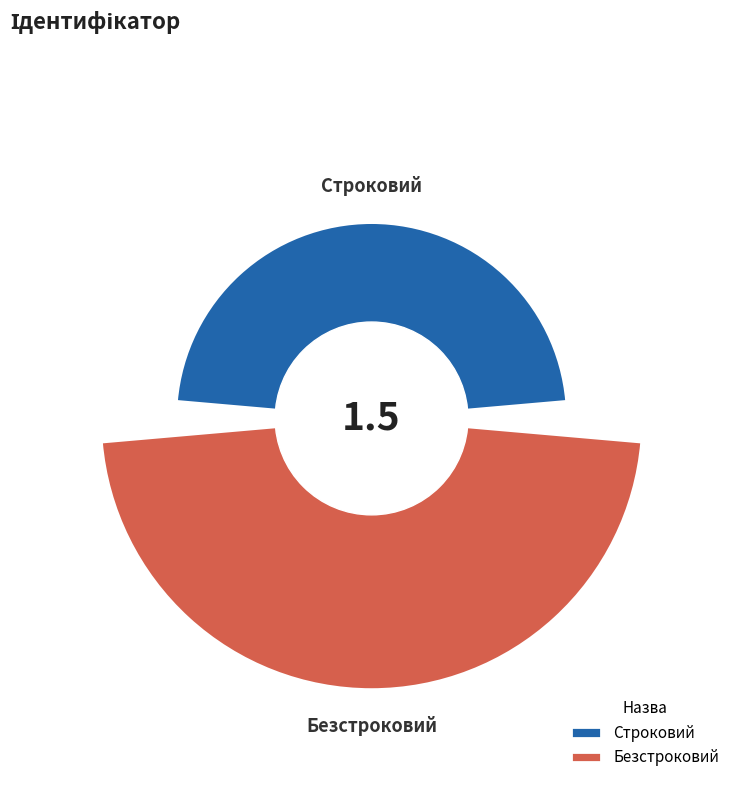

Which slice is the largest?

Безстроковий